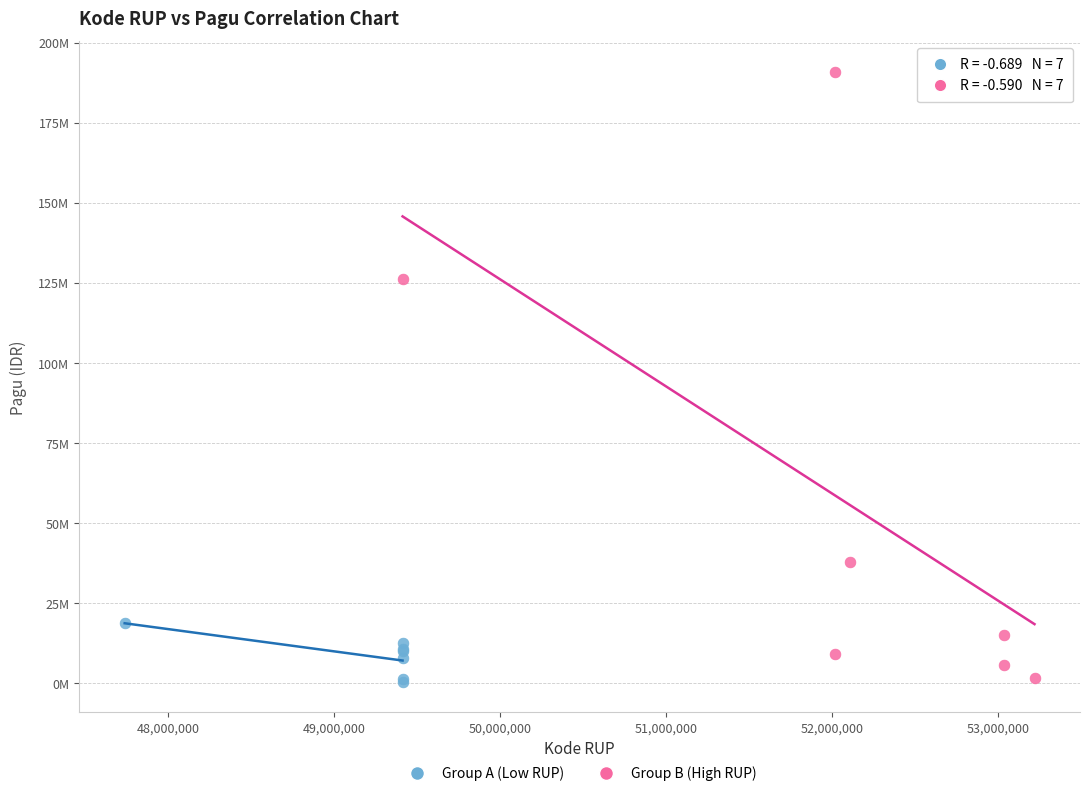

Which series has the widest spread of Y values?

Group B (High RUP)